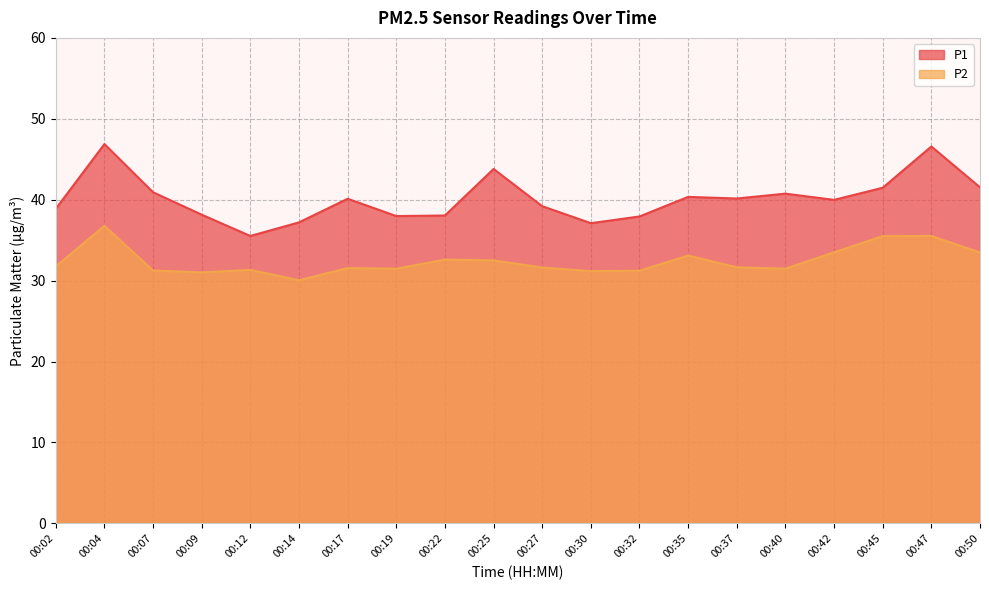

What is the difference between the maximum and minimum values in the P1 series?

11.4